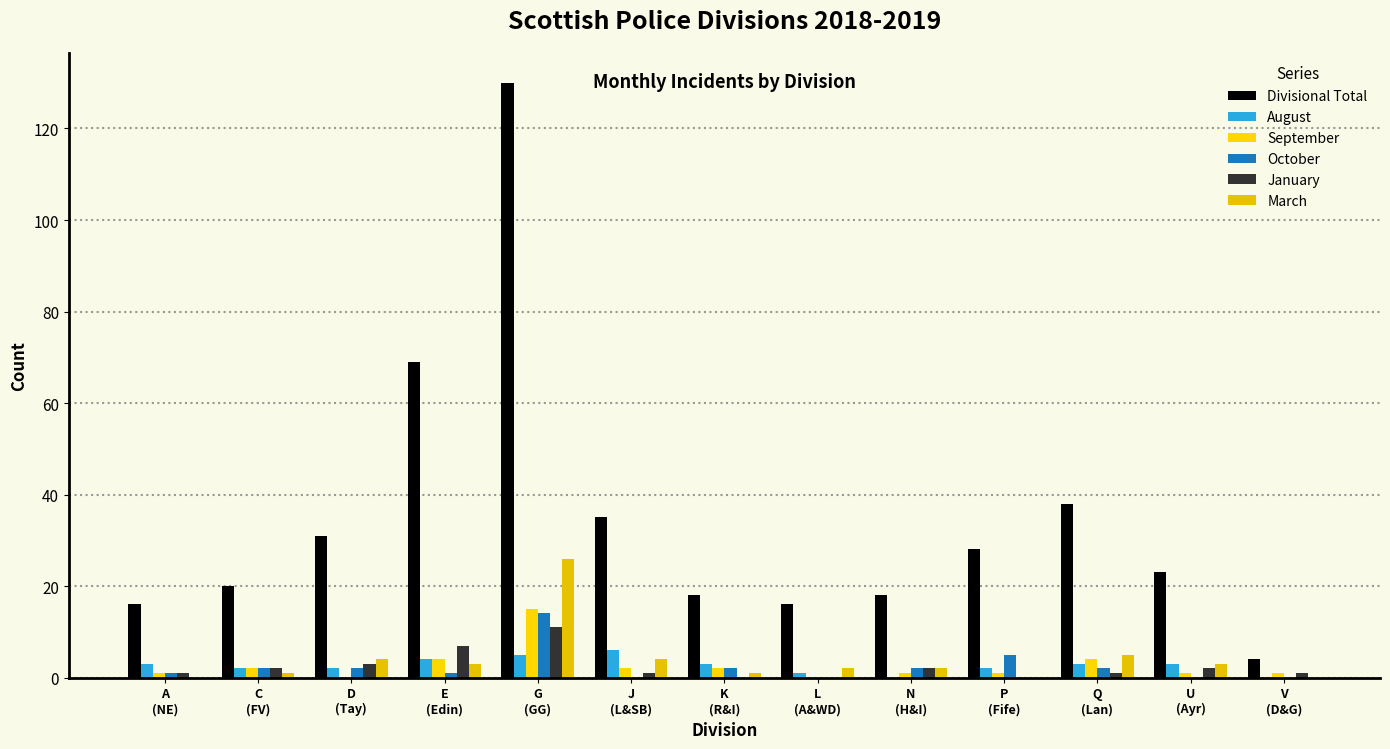

How many distinct data groups are displayed?

6